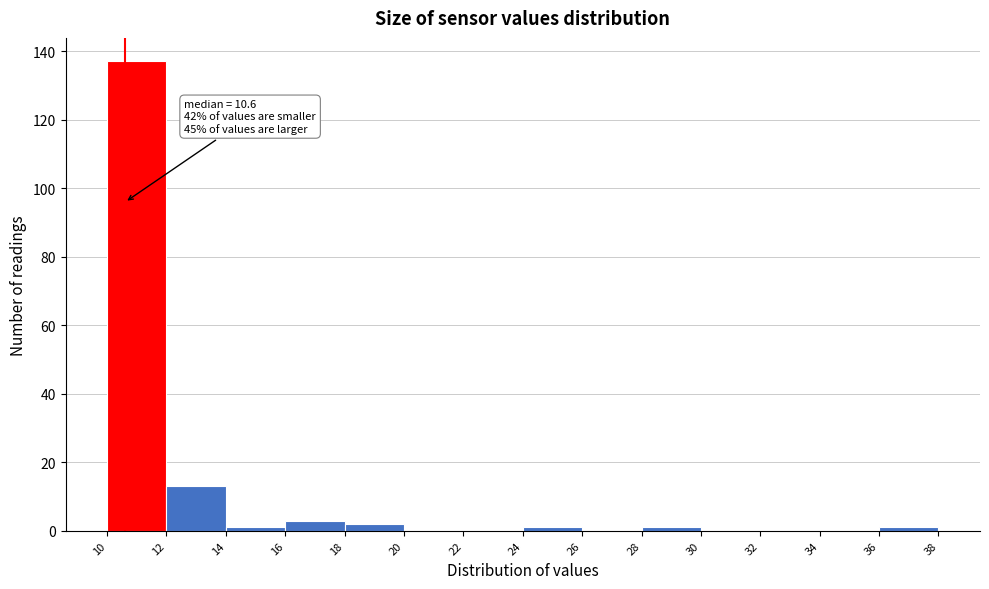

Which range on the x-axis has the tallest bar?

10 to 12